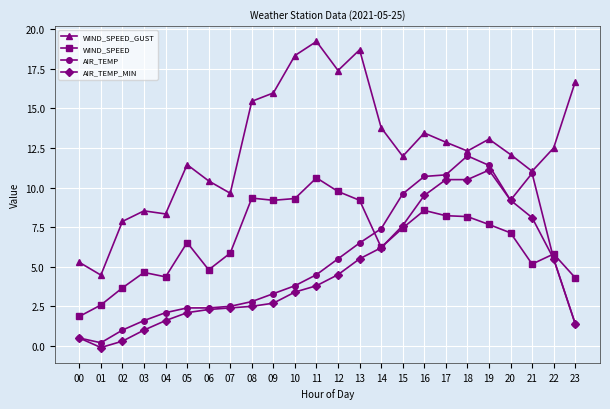

At 16, list the series in order from largest to smallest.

WIND_SPEED_GUST, AIR_TEMP, AIR_TEMP_MIN, WIND_SPEED